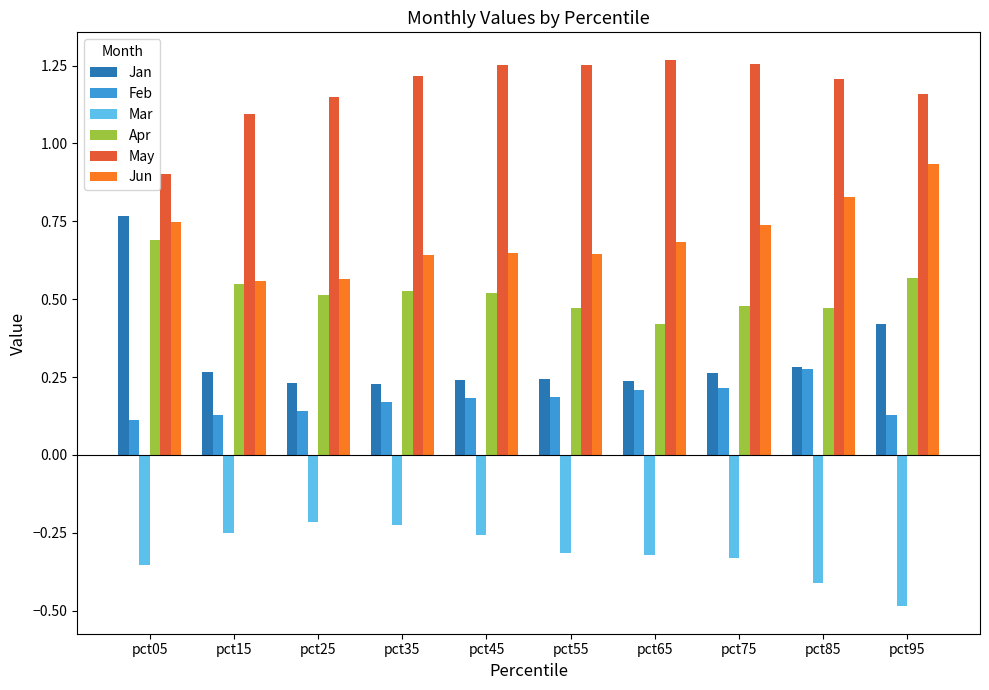

True or false: May has a value of 0.3 at pct25.

False